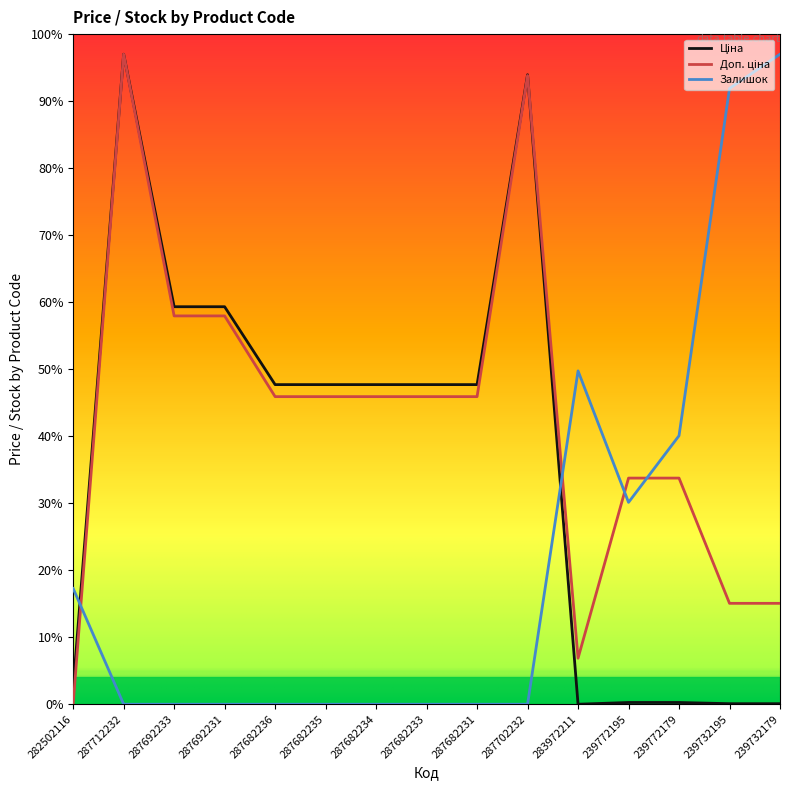

At which category is the sum across all series the highest?

287712232